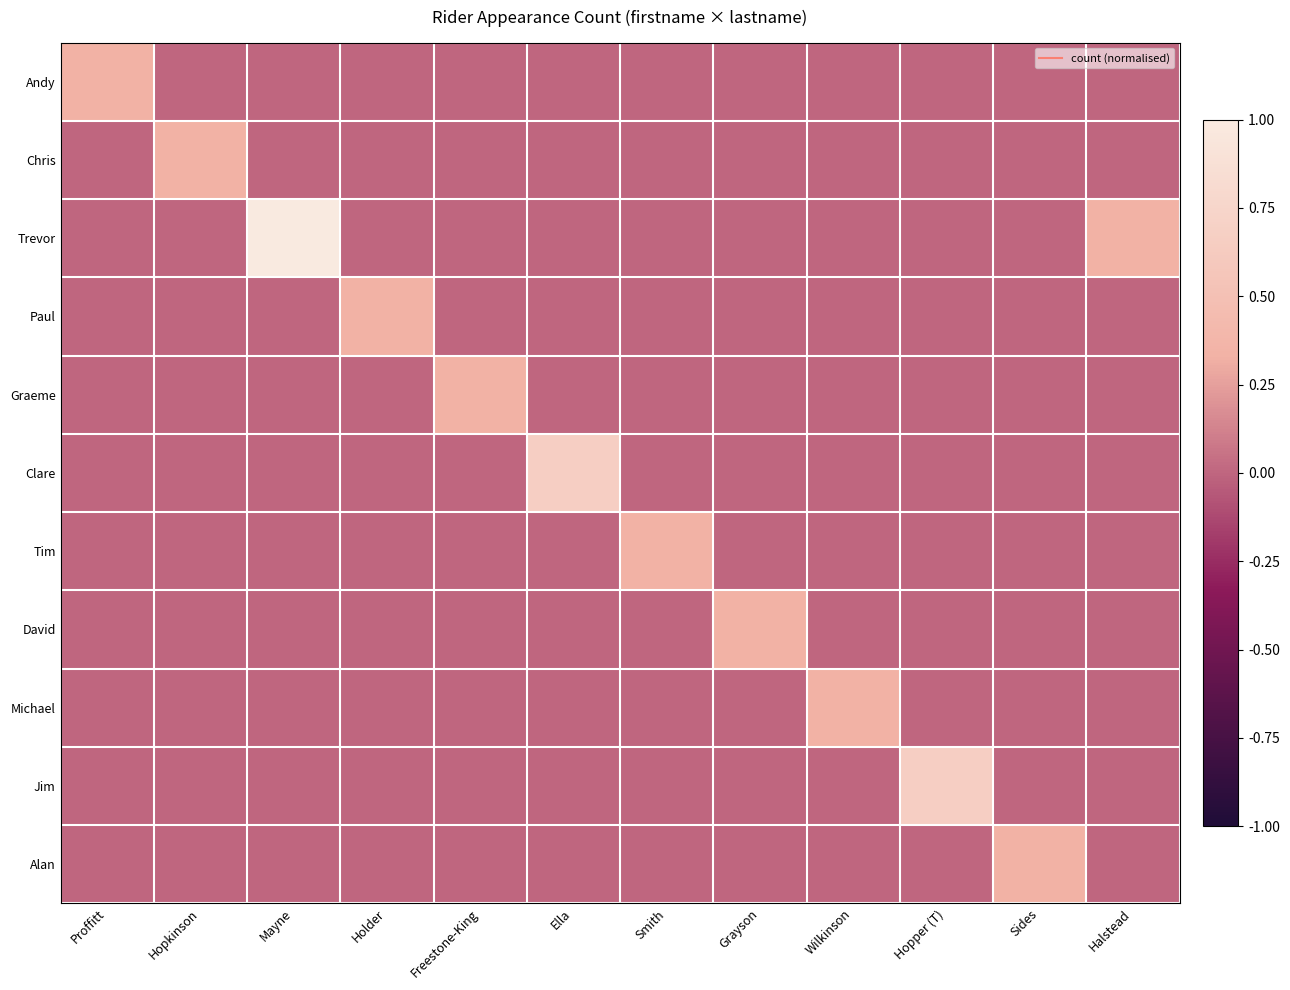

What is the total value across all series at Mayne?

1.0